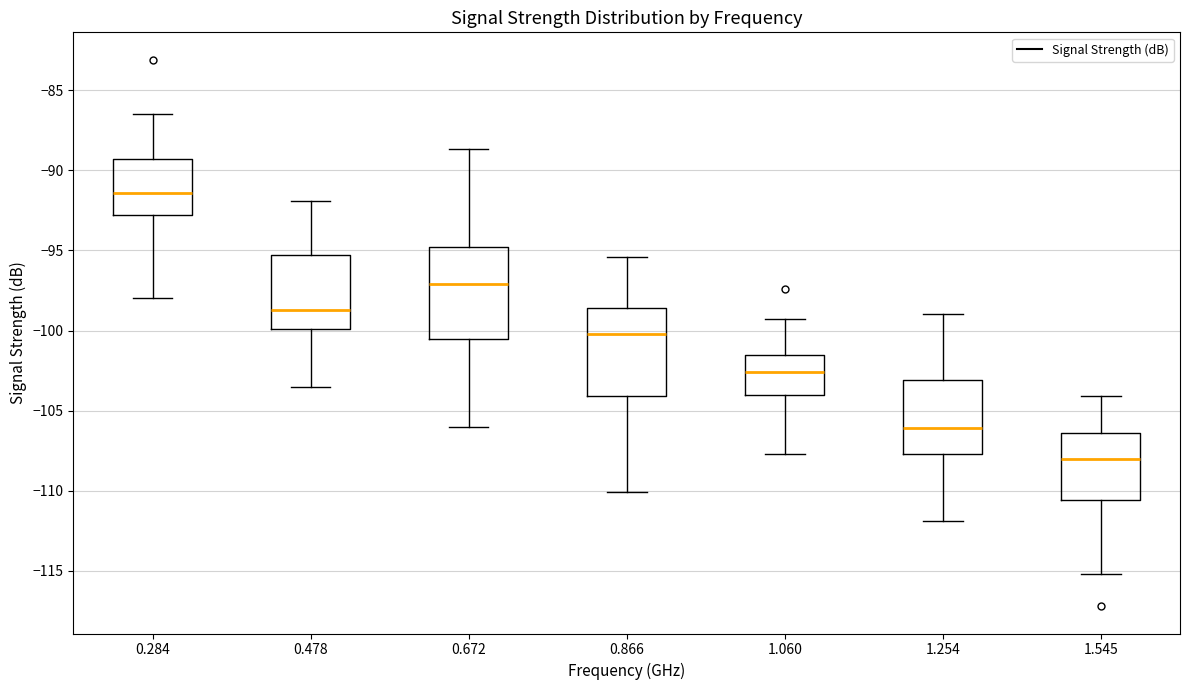

Reading left to right, transcribe this box plot: for each box, give where its median line is, the range the box spans, and where its two whiskers end, as read against the y-axis. The values are not printed on the chart, so give them approximately, as read against the axis.

0.284: median -91.5, box -93.0 to -89.5, whiskers -98.0 to -86.5
0.478: median -98.5, box -100.0 to -95.5, whiskers -103.5 to -92.0
0.672: median -97.0, box -100.5 to -95.0, whiskers -106.0 to -88.5
0.866: median -100.0, box -104.0 to -98.5, whiskers -110.0 to -95.5
1.060: median -102.5, box -104.0 to -101.5, whiskers -107.5 to -99.5
1.254: median -106.0, box -107.5 to -103.0, whiskers -112.0 to -99.0
1.545: median -108.0, box -110.5 to -106.5, whiskers -115.0 to -104.0